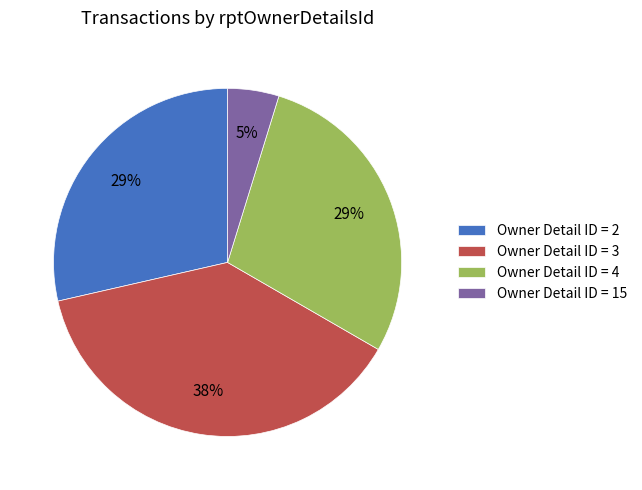

To the nearest percent, what is the average slice percentage?

25%